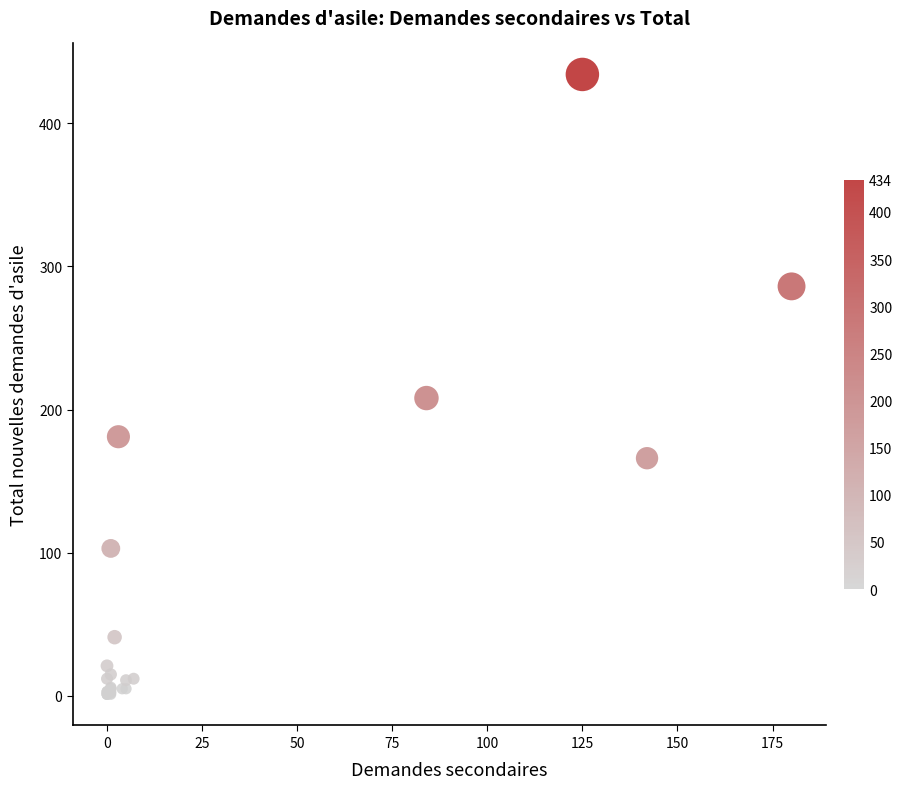

What Y value in the scatter plot is closest to 217?

208